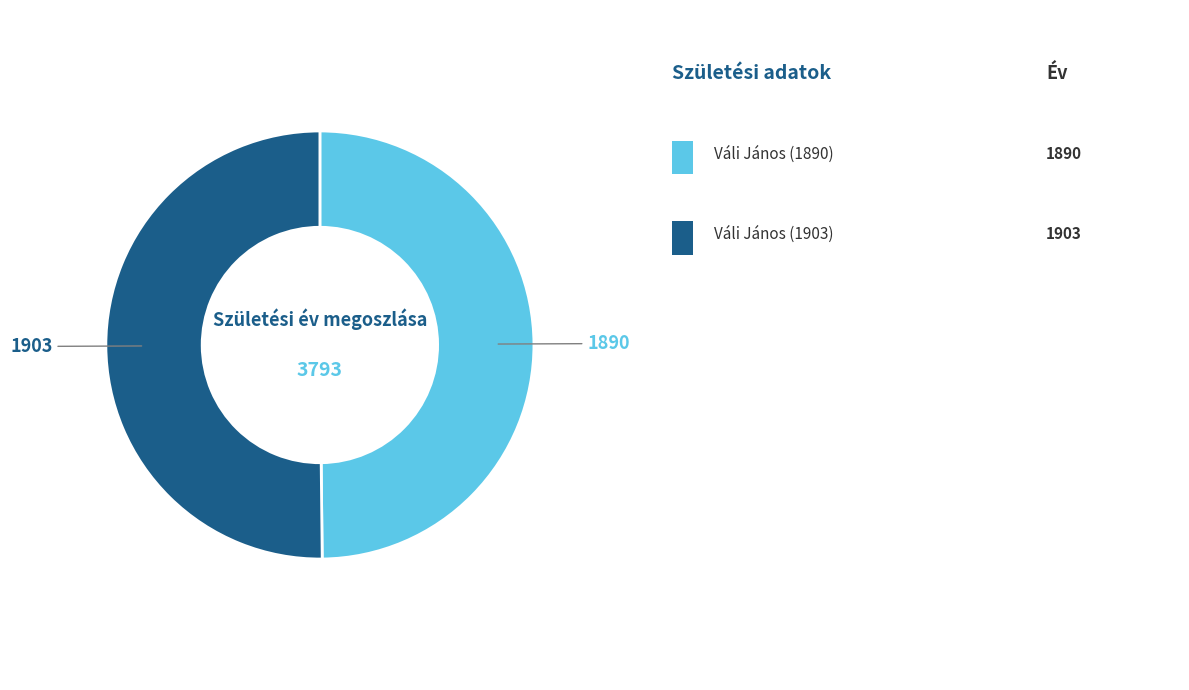

How many slices are in this pie chart?

2